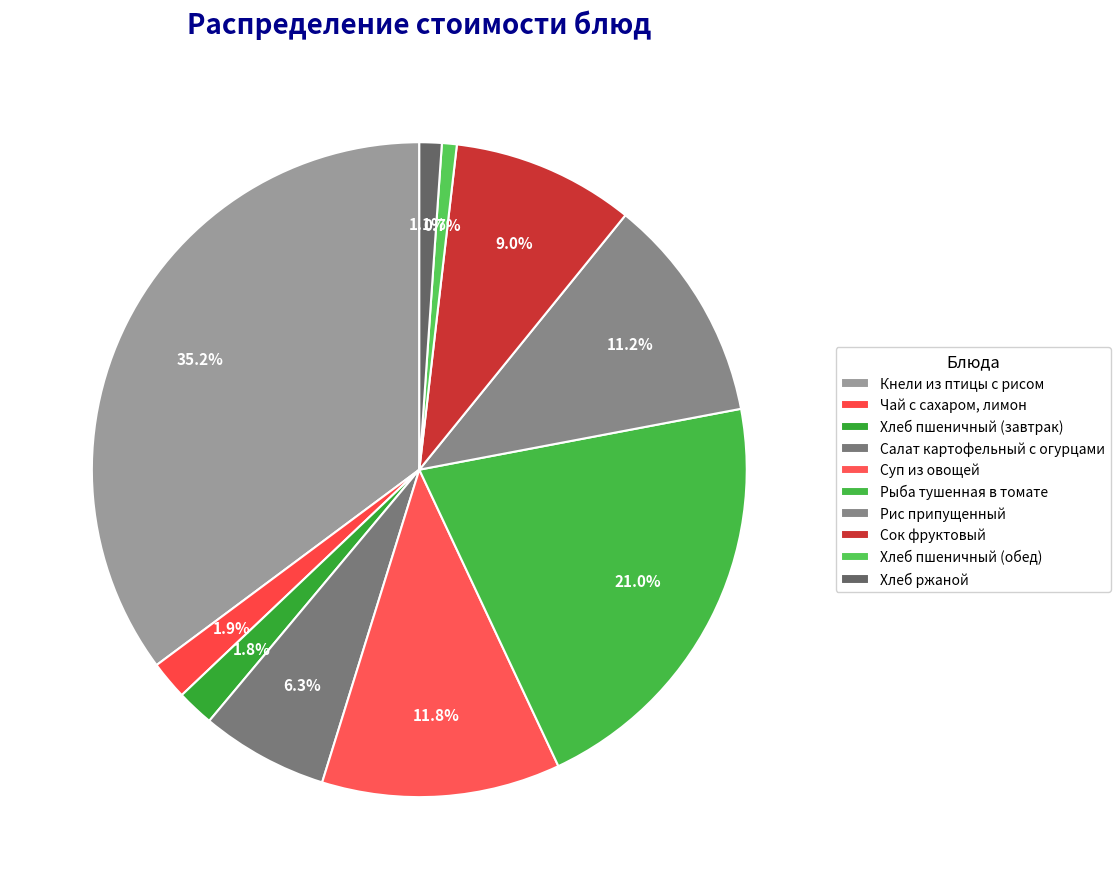

Which slice is the smallest?

Хлеб пшеничный (обед)